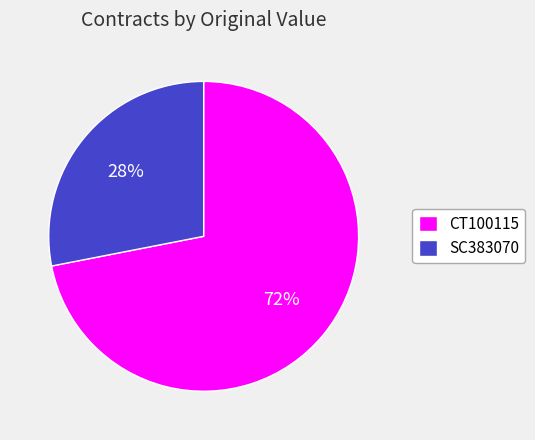

True or false: CT100115 accounts for 72% of the total.

True